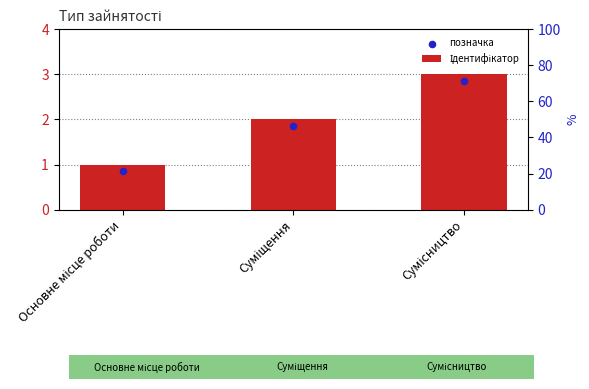

What is the total value across all series at Суміщення?

3.9